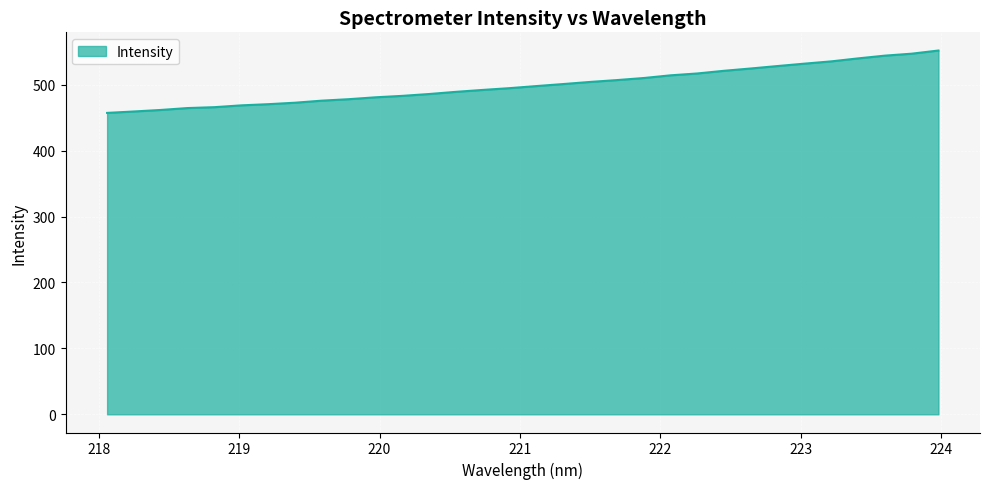

Does the chart display data point markers on the line(s)?

No